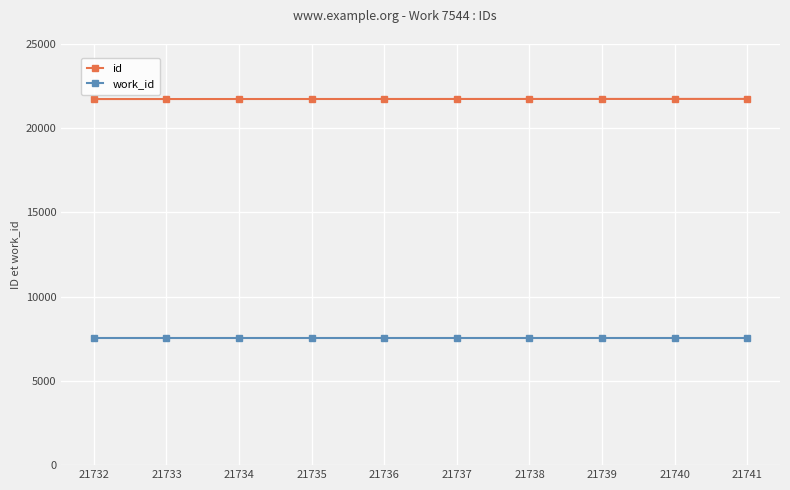

What is the value of the work_id point at the 4th from the left?

7544